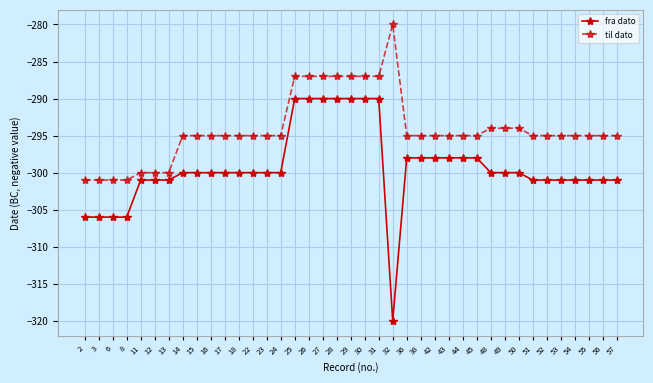

At 49, list the series in order from smallest to largest.

fra dato, til dato